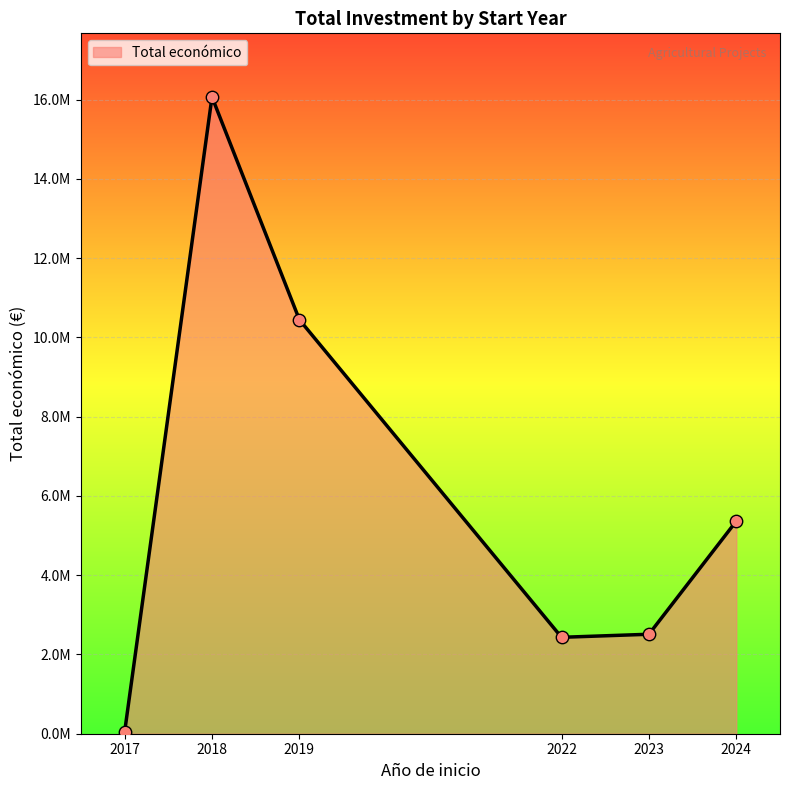

What is the ratio of the value at 2018 to the value at 2019?

1.5